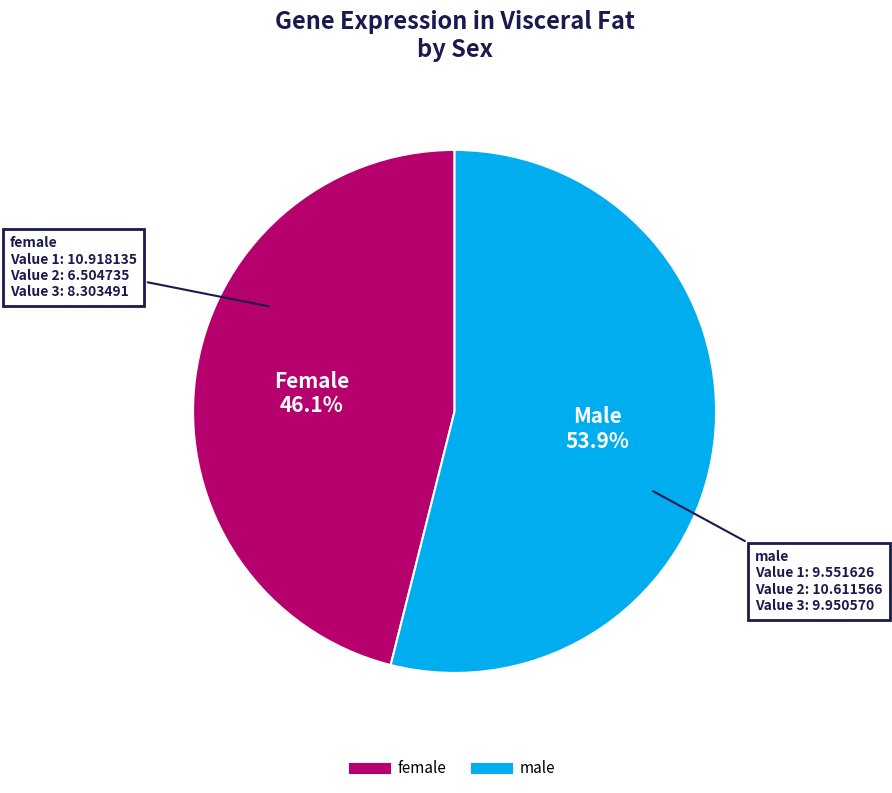

What is the ratio of the value at female to the value at male?

0.9